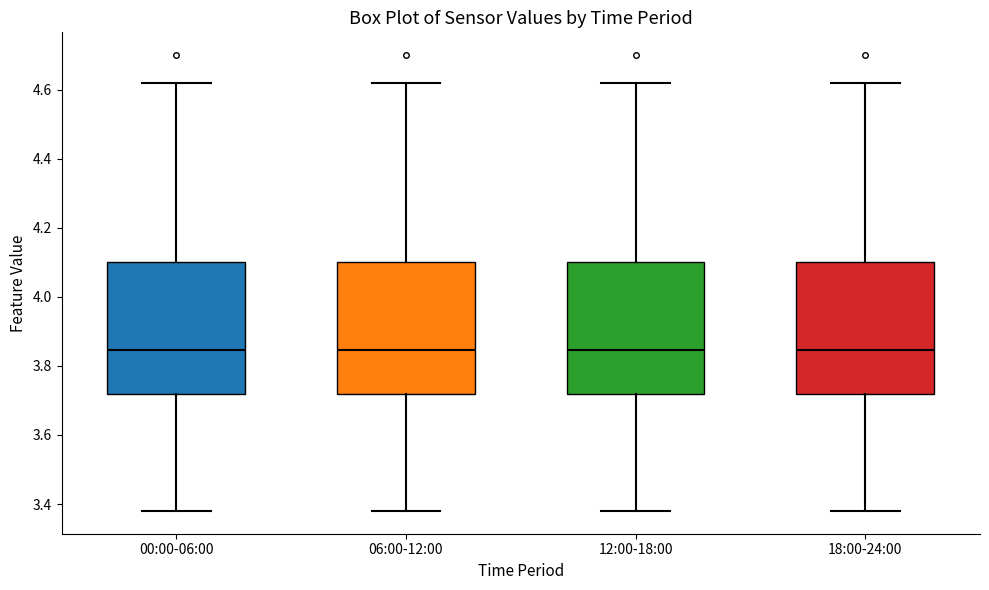

Where does the upper whisker of the box for 12:00-18:00 end on the y-axis? The values are not printed on the chart, so give them approximately, as read against the axis.

4.62